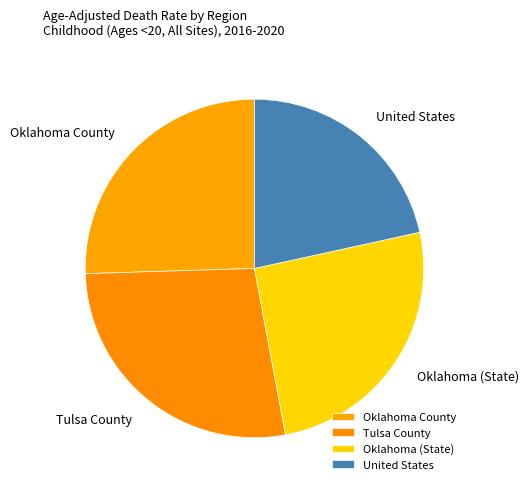

What is the smallest slice in the pie chart?

United States